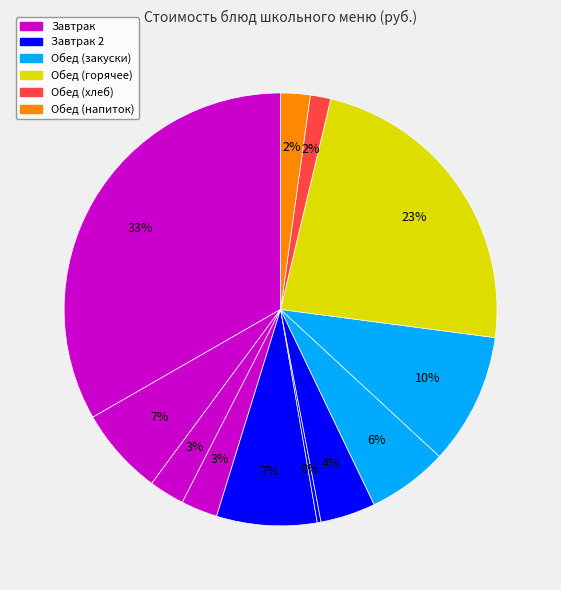

Count the number of slices in the pie.

12